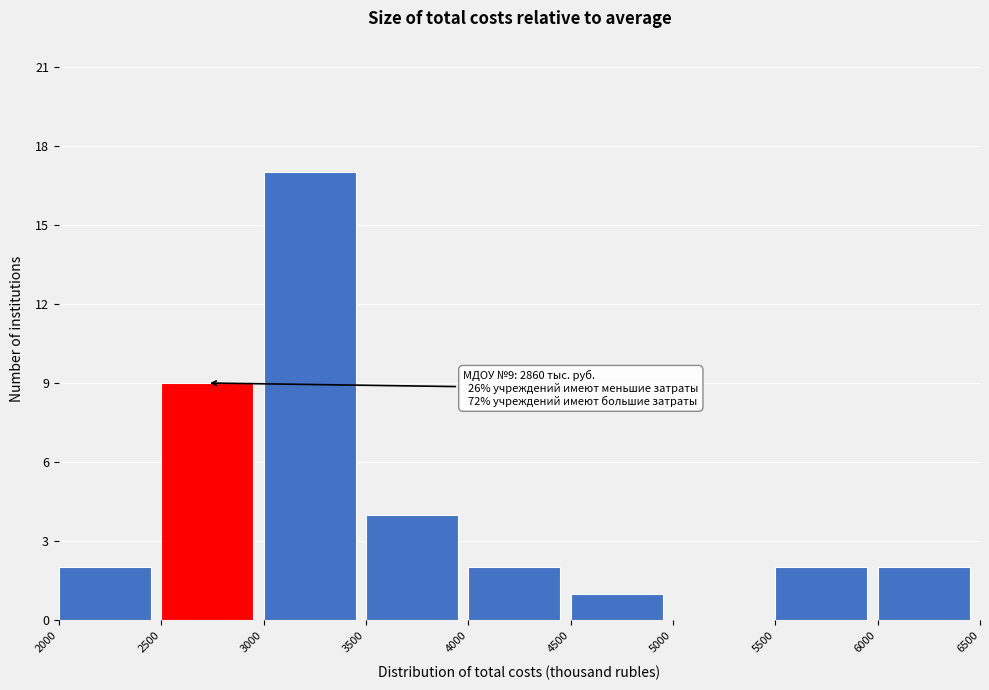

Over which range of the x-axis is the bar tallest?

3000 to 3500